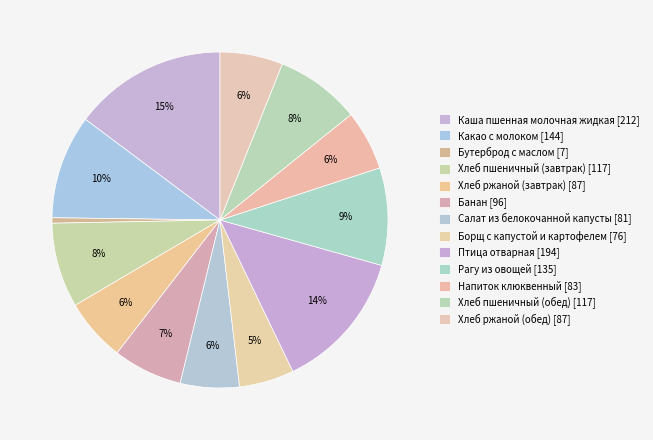

Count the number of slices in the pie.

13